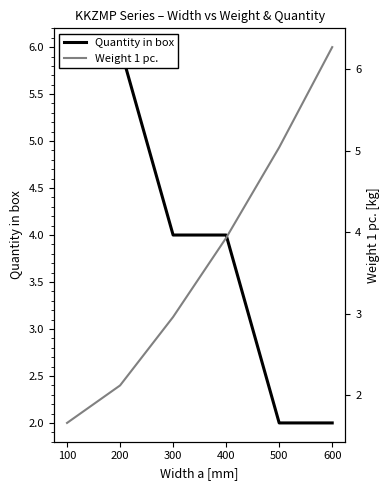

Which series has the largest range (max minus min)?

Weight 1 pc.